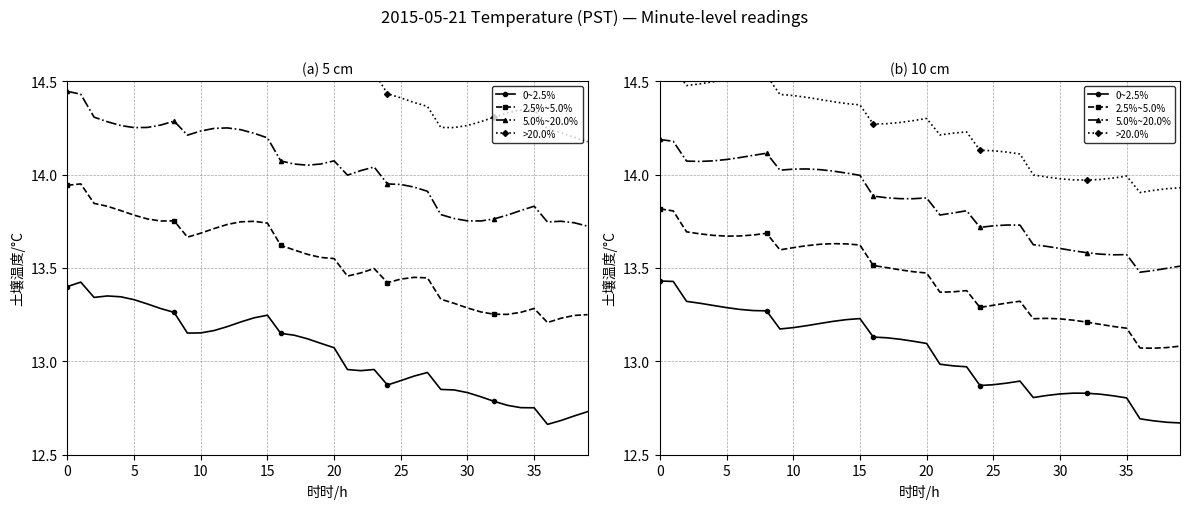

What is the minimum value for 2.5%~5.0%?

13.1